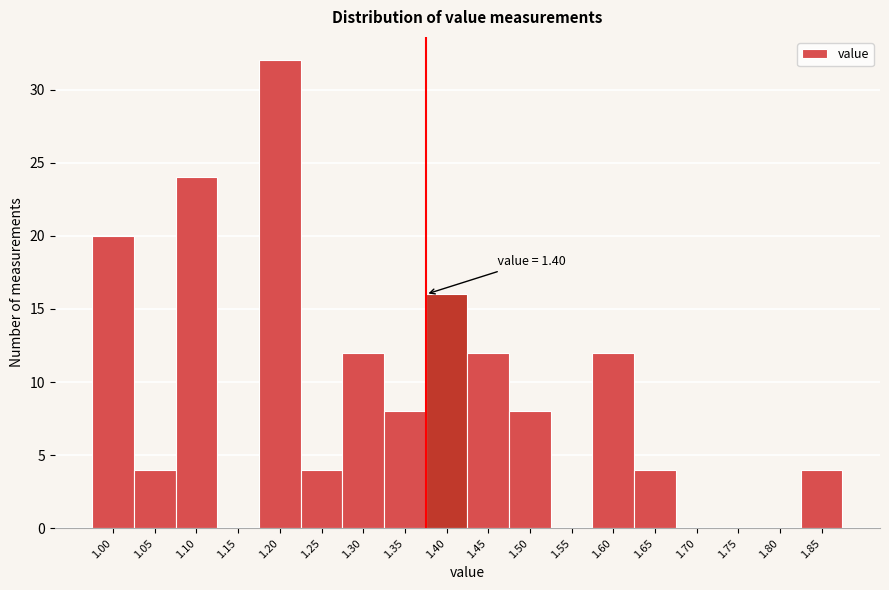

Reading right to left, transcribe all the data shown in this chart.

1.85=4	1.80=0	1.75=0	1.70=0	1.65=4	1.60=12	1.55=0	1.50=8	1.45=12	1.40=16	1.35=8	1.30=12	1.25=4	1.20=32	1.15=0	1.10=24	1.05=4	1.00=20